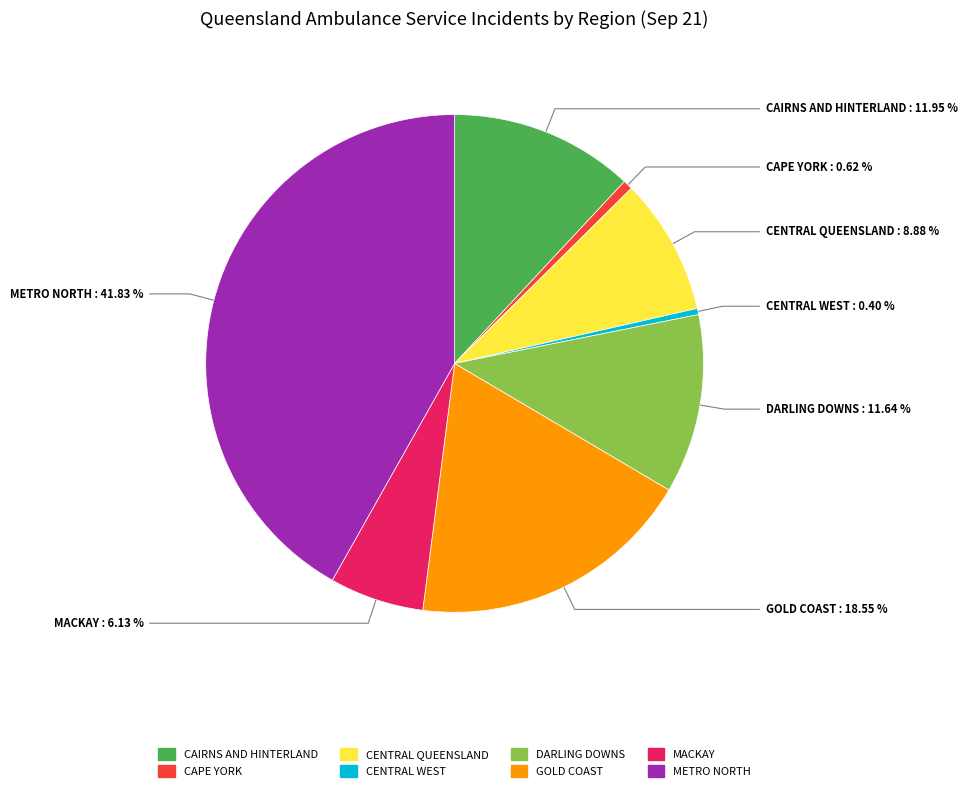

Approximately how many times larger is the value at GOLD COAST compared to CAPE YORK?

29.7